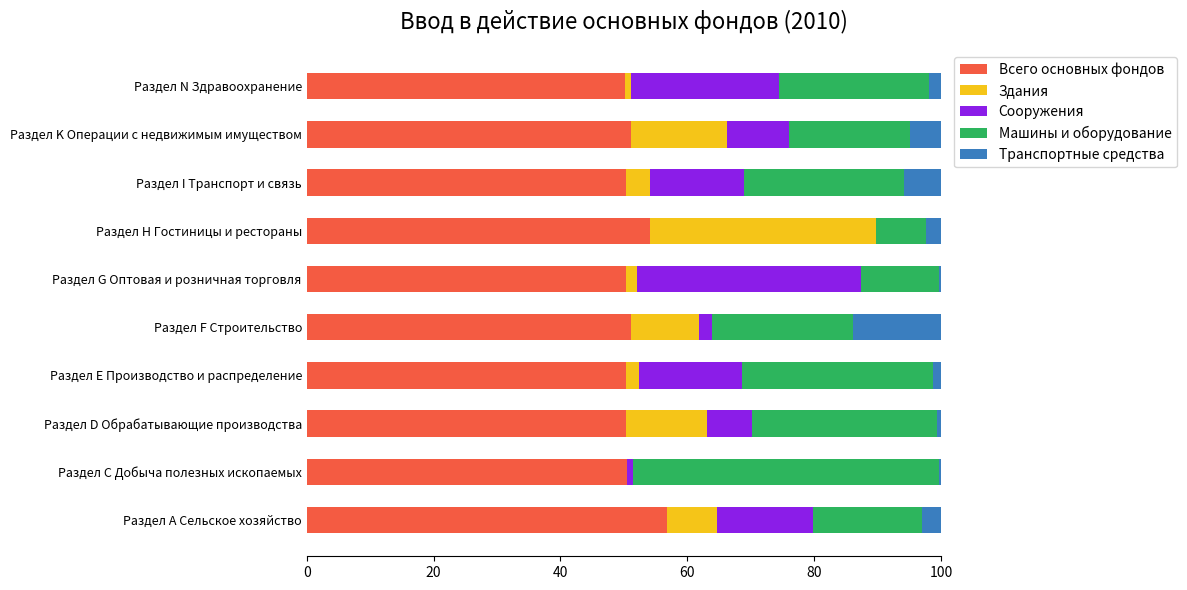

What is the total value across all series at Раздел K Операции с недвижимым имуществом?

100.0